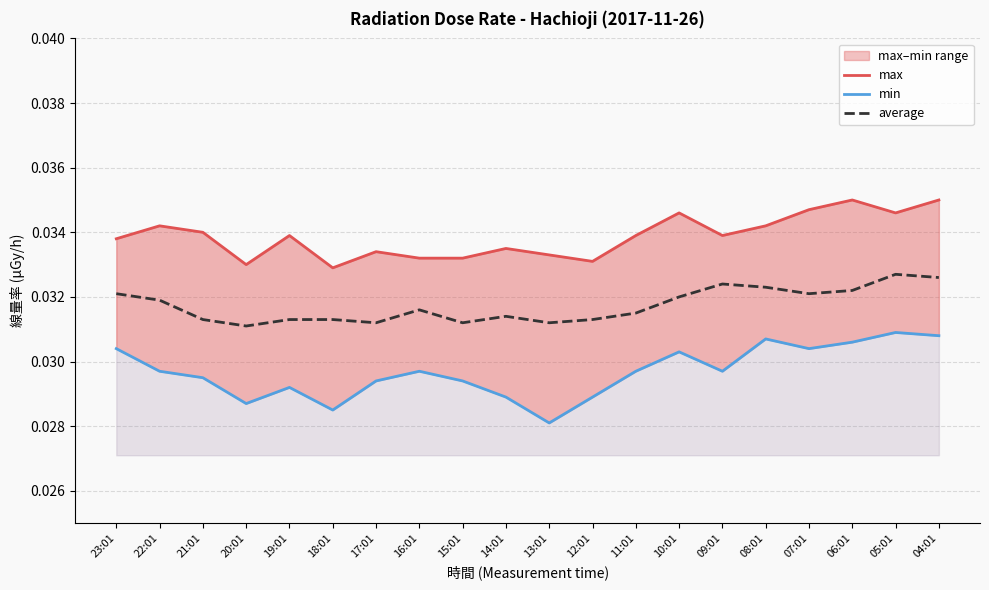

How many series are shown in this chart?

3